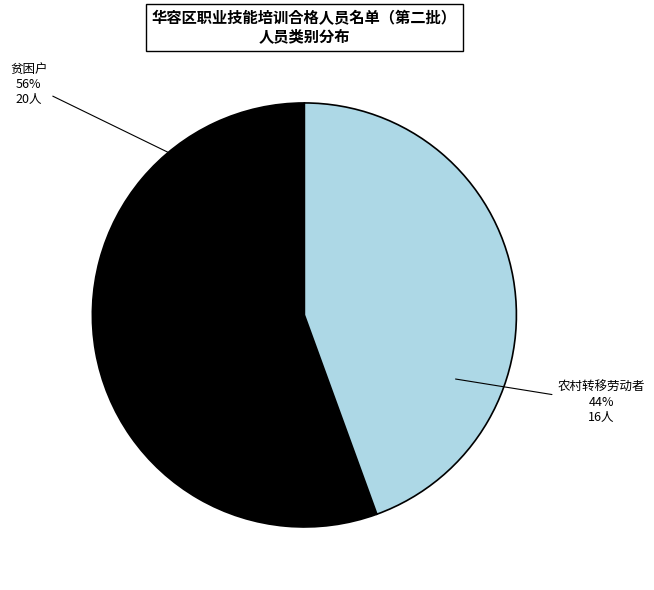

The 农村转移劳动者 slice represents 44% of the pie. True or false?

True